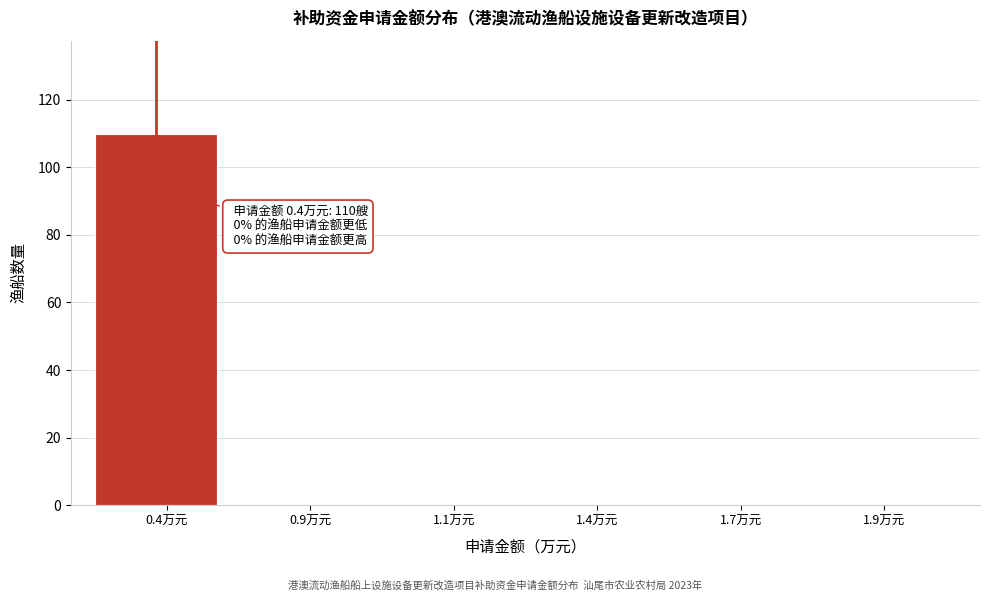

Reading right to left, what are all the values shown in this chart?

1.9万元=0	1.7万元=0	1.4万元=0	1.1万元=0	0.9万元=0	0.4万元=110